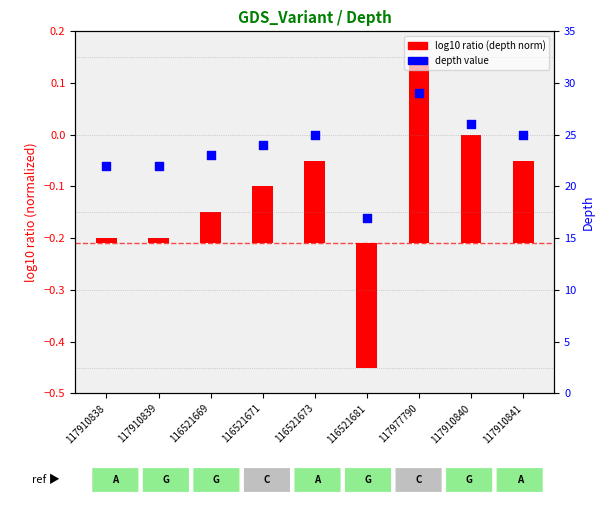

Between 116521673 and 116521671, which is larger?

116521673